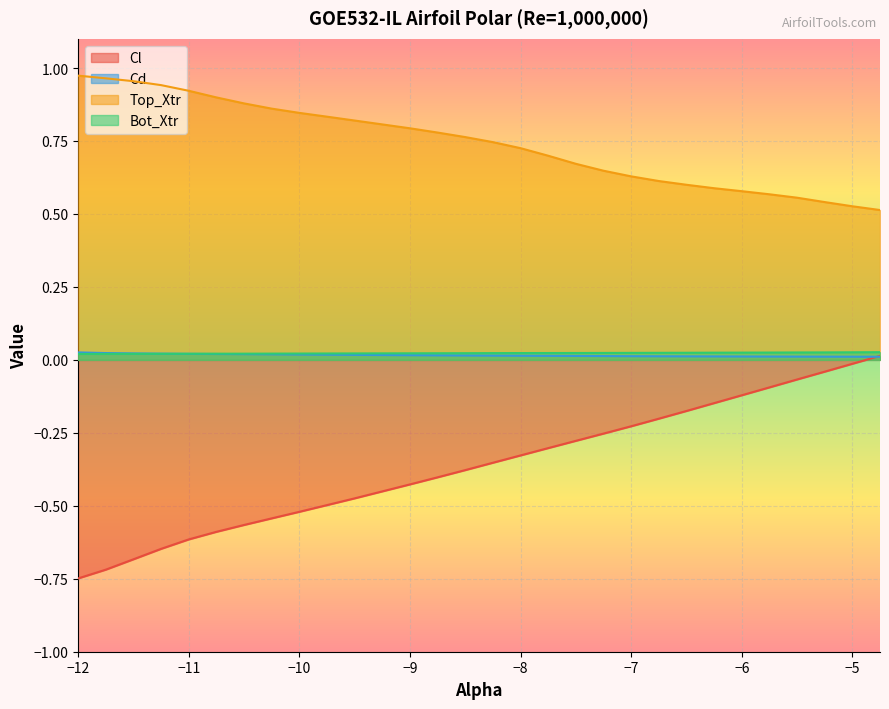

Which series has the largest total across all categories?

Top_Xtr